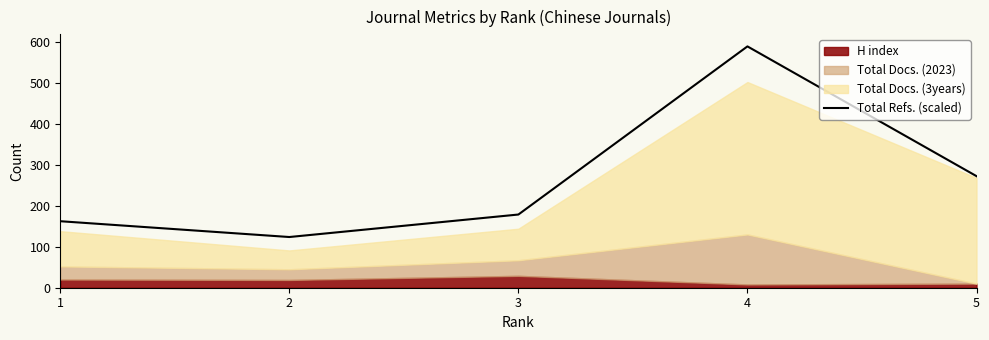

List the labels in order of Total Refs. (scaled) value, smallest first.

2, 1, 3, 5, 4